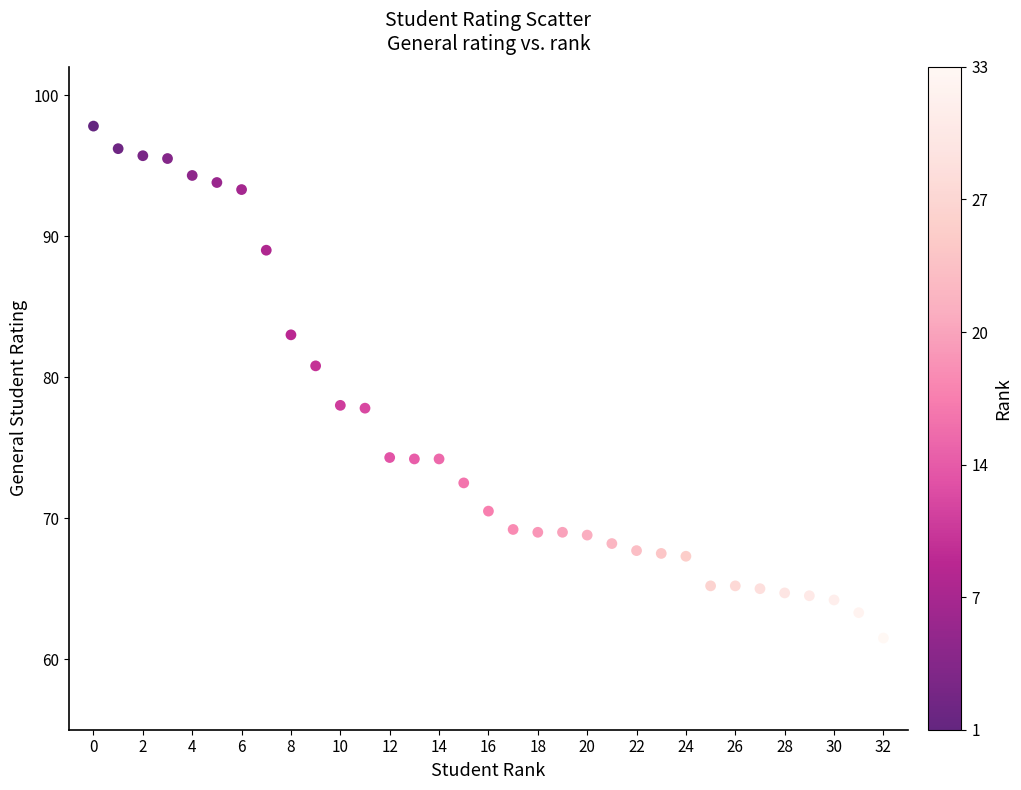

What is the range of Y values (max minus min)?

36.3